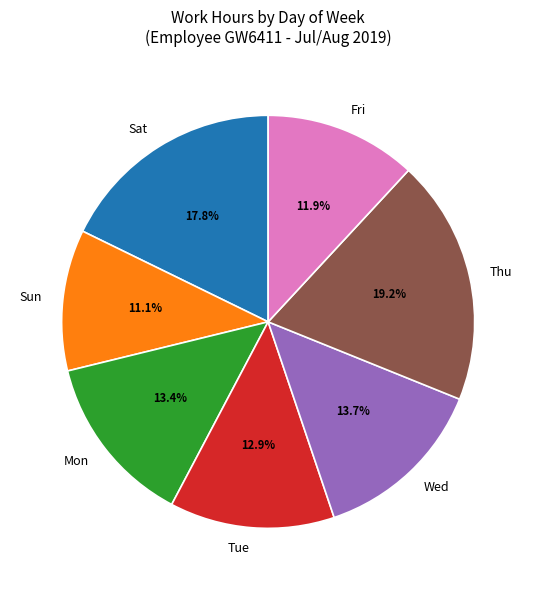

Is there any slice that represents more than half of the pie?

No